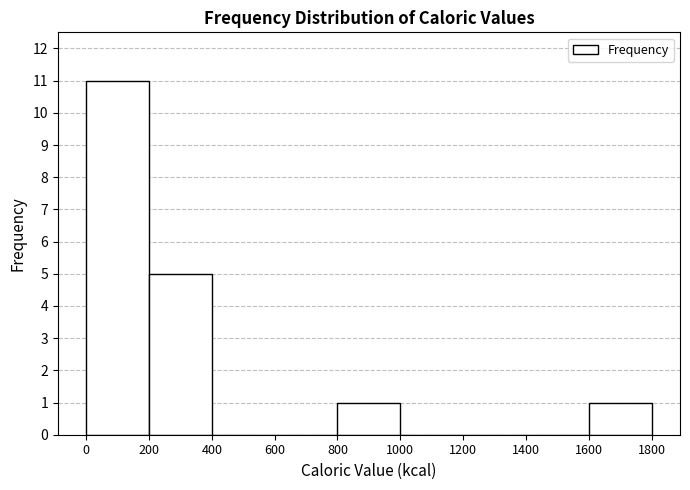

What is the height of the bar covering 200 to 400 on the x-axis? The values are not printed on the chart, so give them approximately, as read against the axis.

5